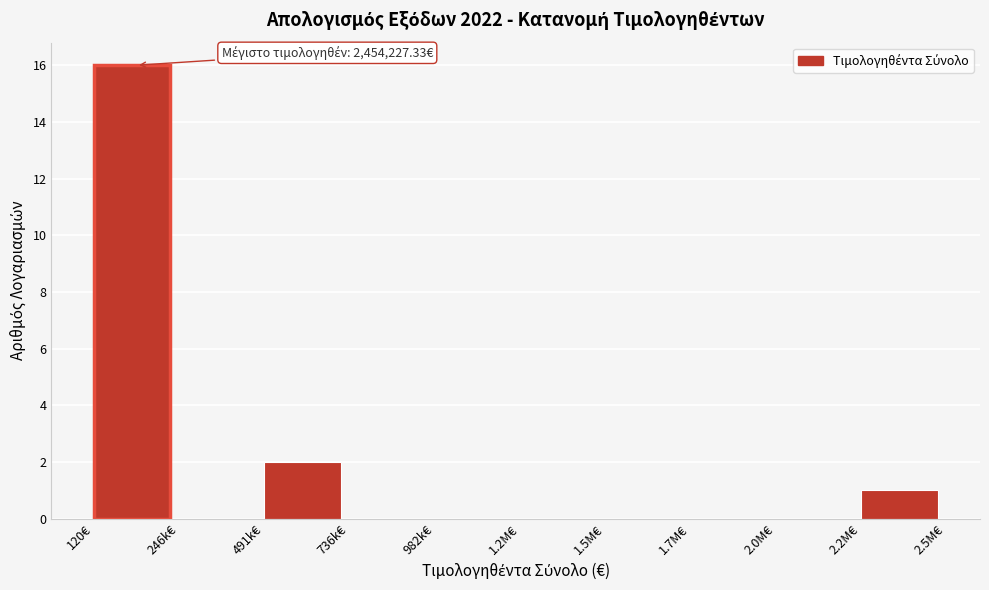

Reading right to left, transcribe all the data shown in this chart.

2.2M€=1	2.0M€=0	1.7M€=0	1.5M€=0	1.2M€=0	982k€=0	736k€=0	491k€=2	246k€=0	120€=16